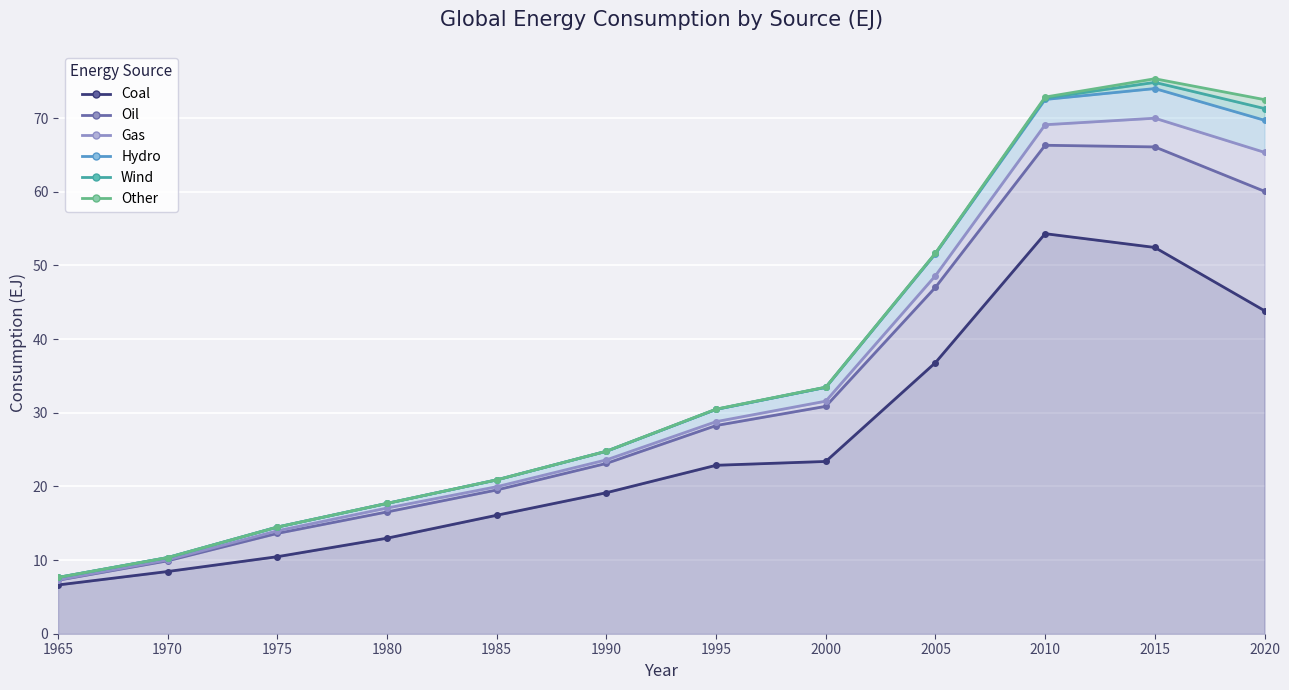

Reading left to right, list all the values displayed in this chart.

Hydro: 0.3	0.3	0.5	0.6	0.9	1.2	1.7	1.9	3.0	3.4	4.0	4.4
Gas: 0.1	0.1	0.4	0.5	0.4	0.5	0.5	0.7	1.6	2.8	3.9	5.3
Oil: 0.6	1.5	3.2	3.6	3.4	4.0	5.4	7.5	10.2	12.0	13.6	16.2
Coal: 6.6	8.4	10.5	13.0	16.1	19.1	22.9	23.4	36.8	54.3	52.4	43.9
Other: 0.0	0.0	0.0	0.0	0.0	0.0	0.0	0.0	0.0	0.1	0.5	1.2
Wind: 0.0	0.0	0.0	0.0	0.0	0.0	0.0	0.0	0.0	0.2	0.8	1.6